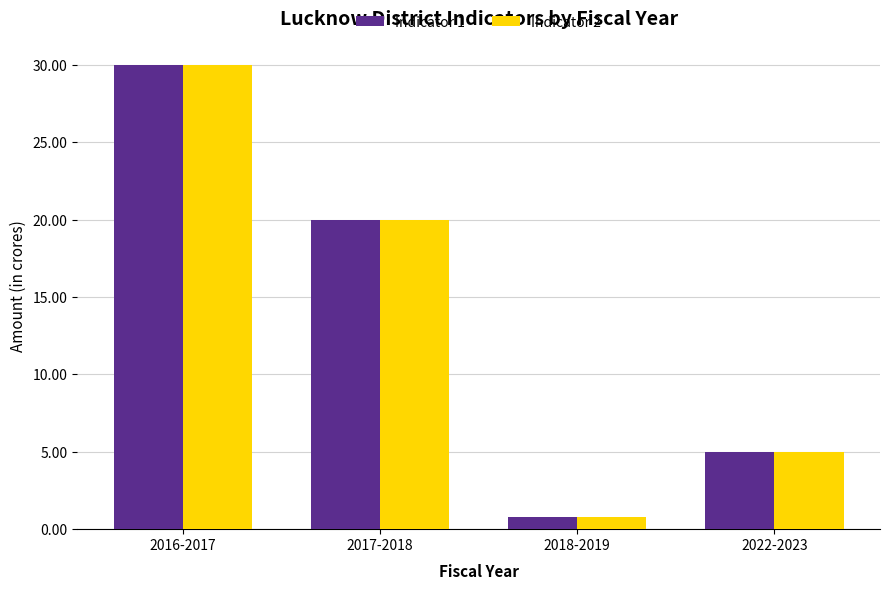

Reading right to left, what are all the values shown in this chart?

Indicator 1: 5.0	0.8	20.0	30.0
Indicator 2: 5.0	0.8	20.0	30.0